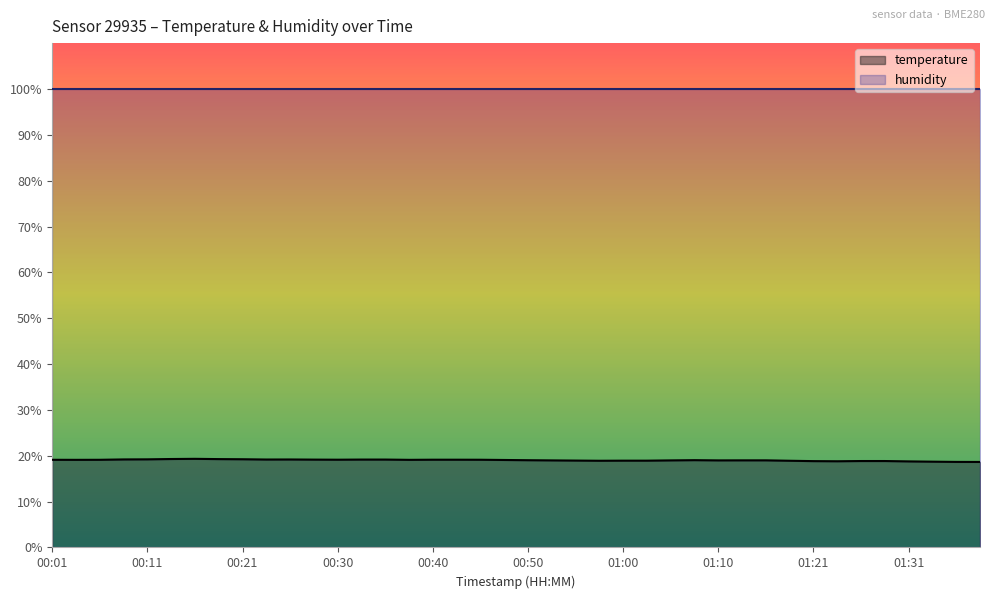

At which label does the data first exceed 19?

00:01